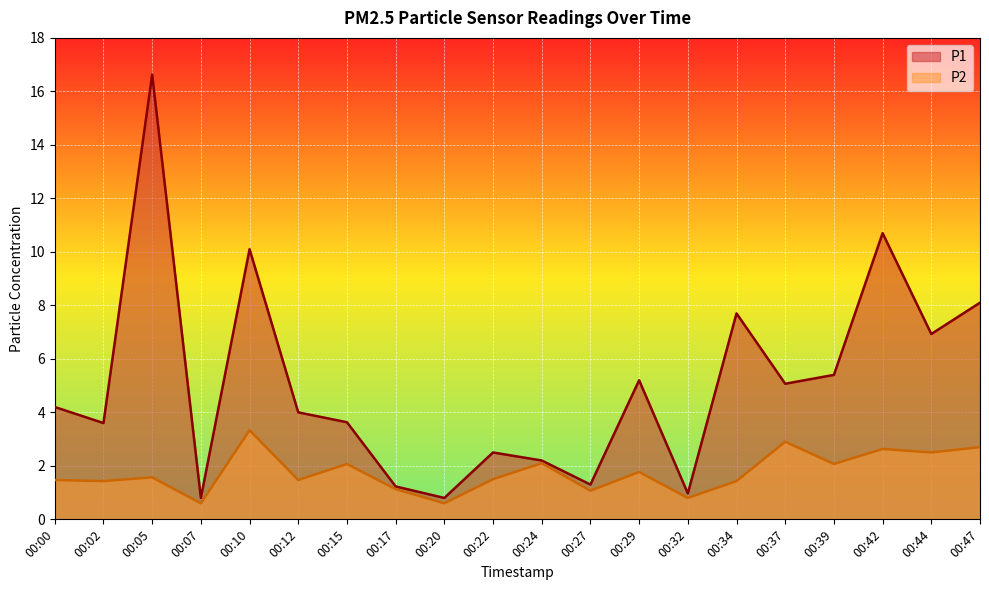

Where does the P1 series first go above 4?

00:00